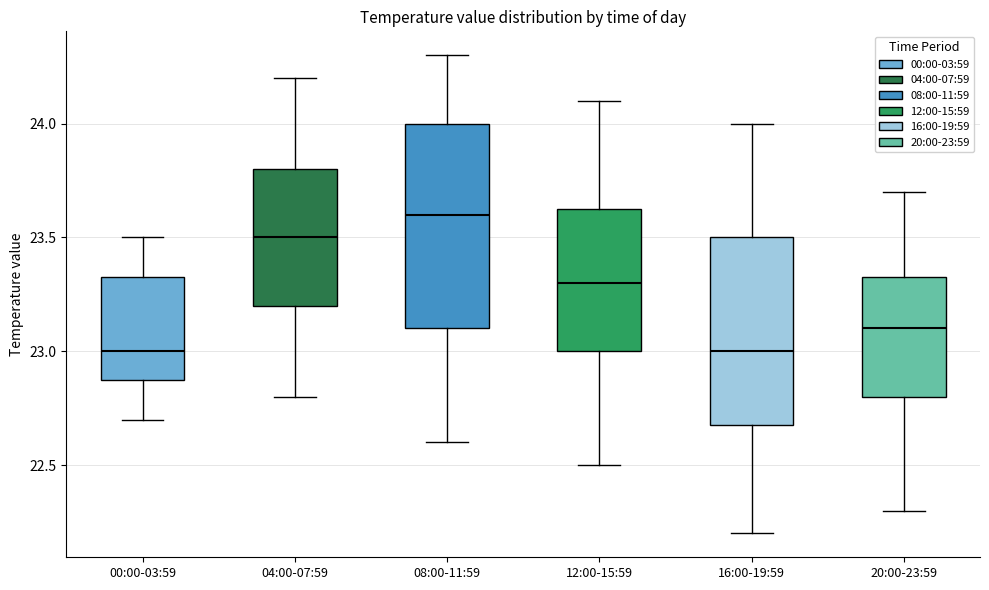

Where is the lower edge of the box for 00:00-03:59 on the y-axis? The values are not printed on the chart, so give them approximately, as read against the axis.

22.90